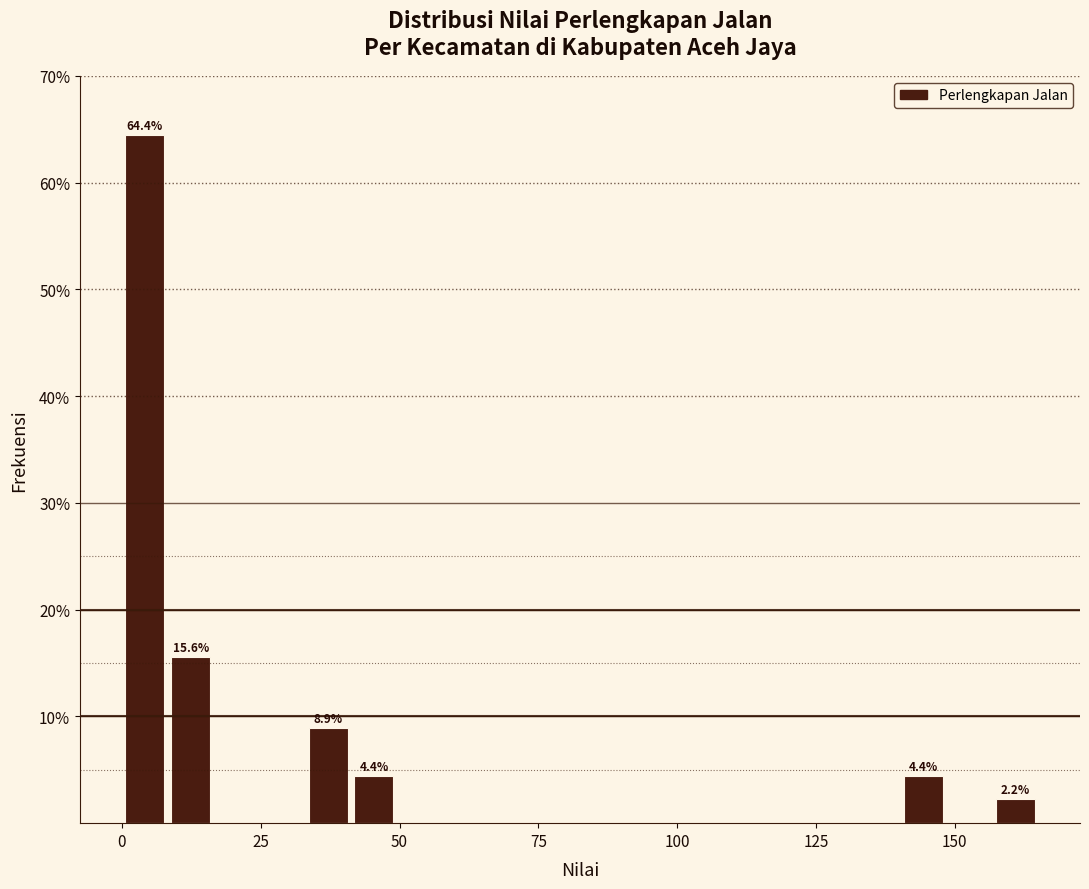

Read against the x-axis, roughly where is the centre of the tallest bar?

5